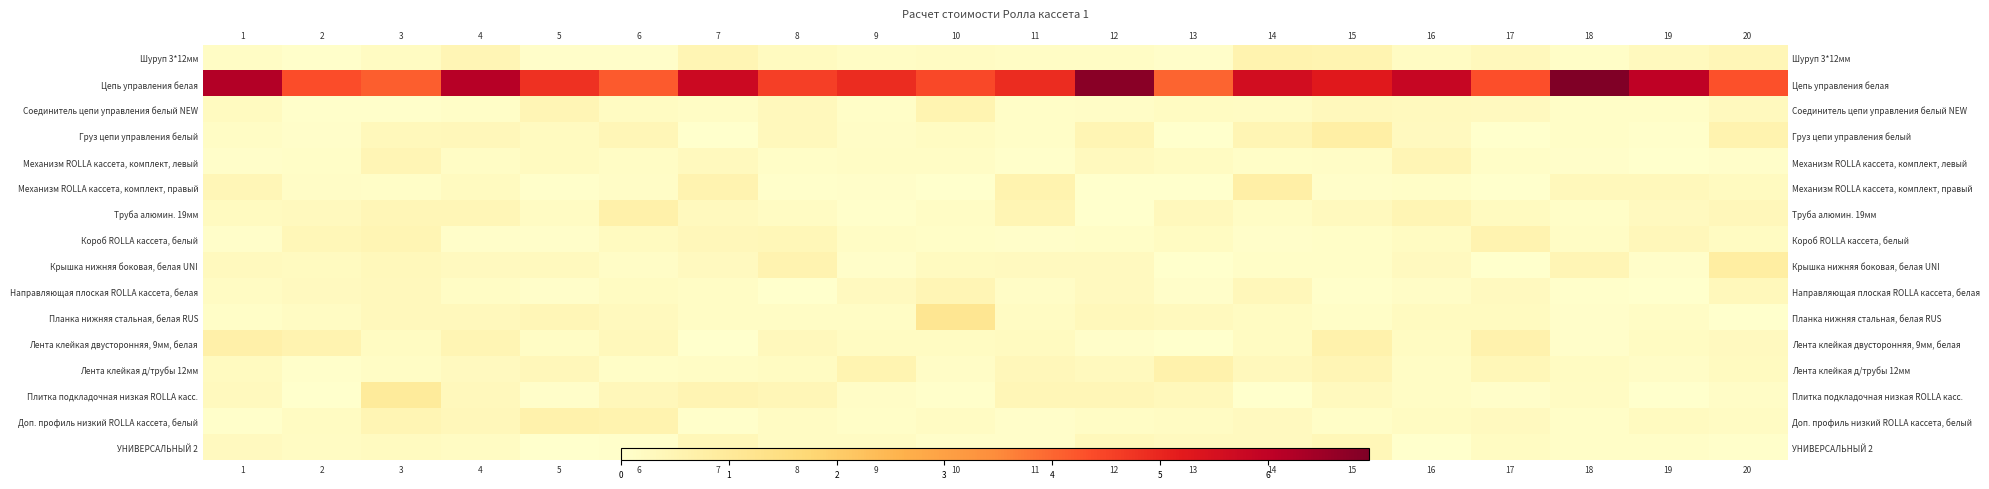

List the labels in order of Соединитель цепи управления белый NEW value, smallest first.

3, 2, 4, 18, 11, 19, 9, 12, 7, 14, 13, 6, 1, 17, 16, 20, 15, 8, 5, 10